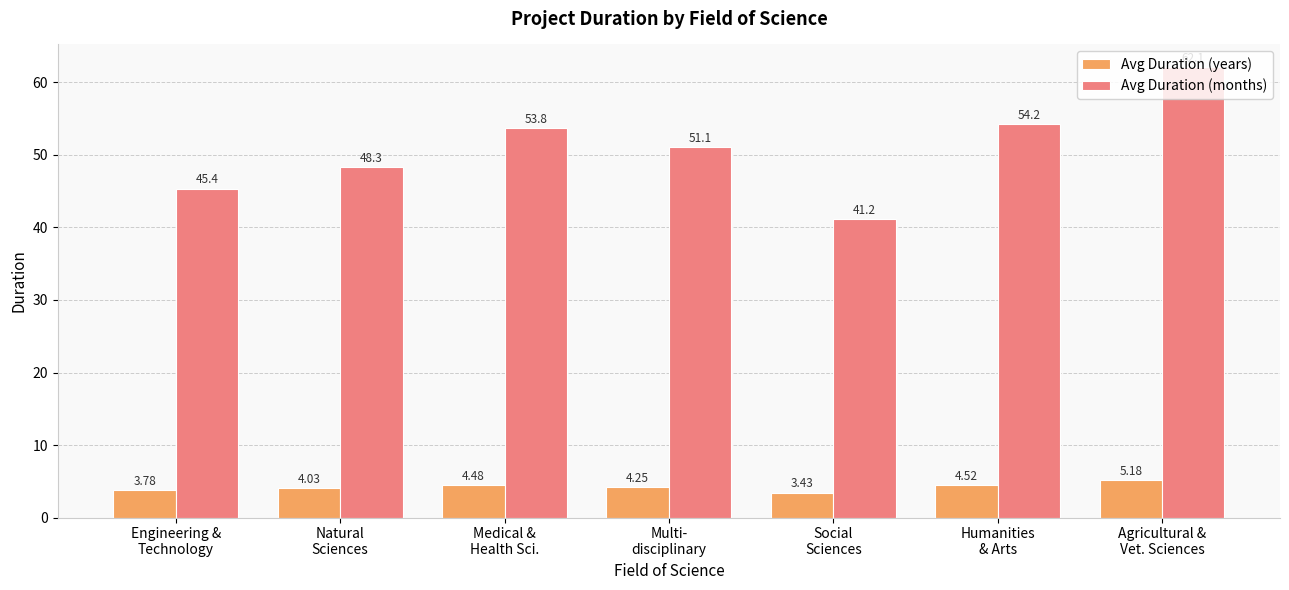

Which series has the largest range (max minus min)?

Avg Duration (months)